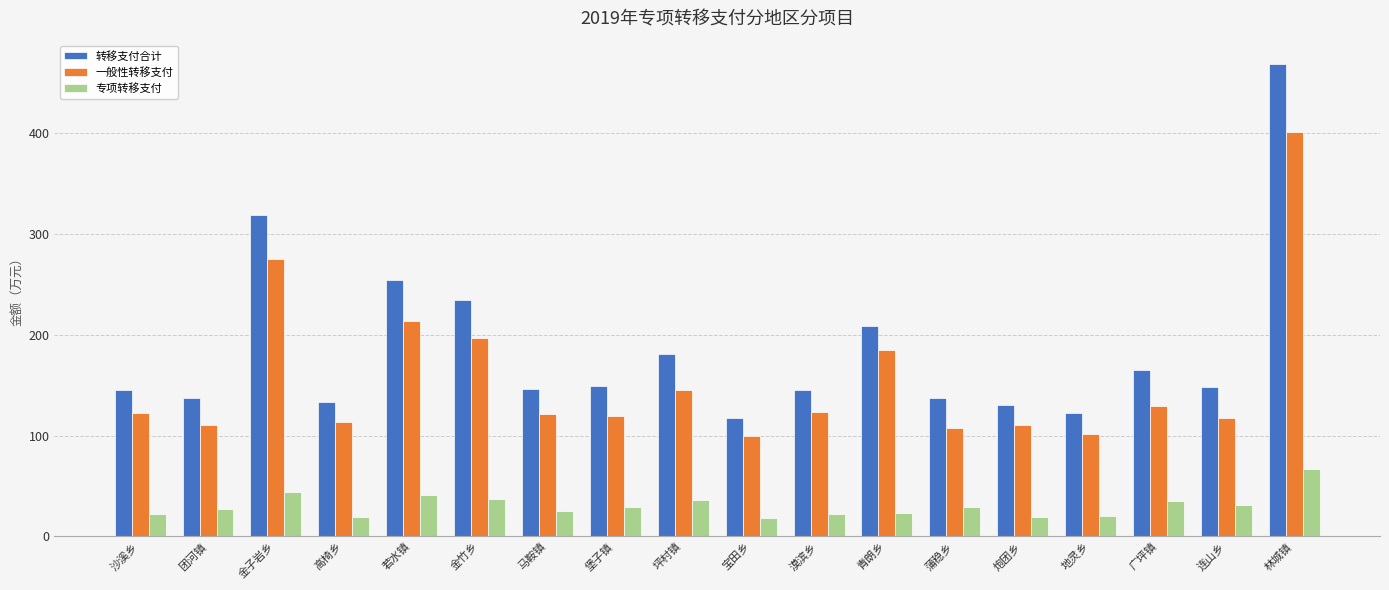

What position from the left is 林城镇?

18